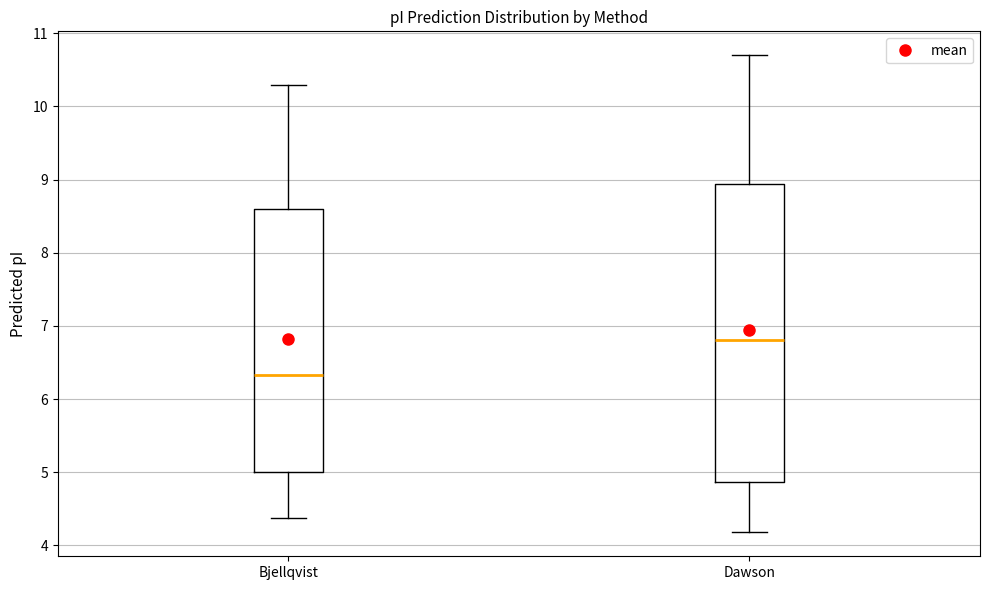

Comparing the boxes themselves (not the whiskers), which one is the tallest?

Dawson